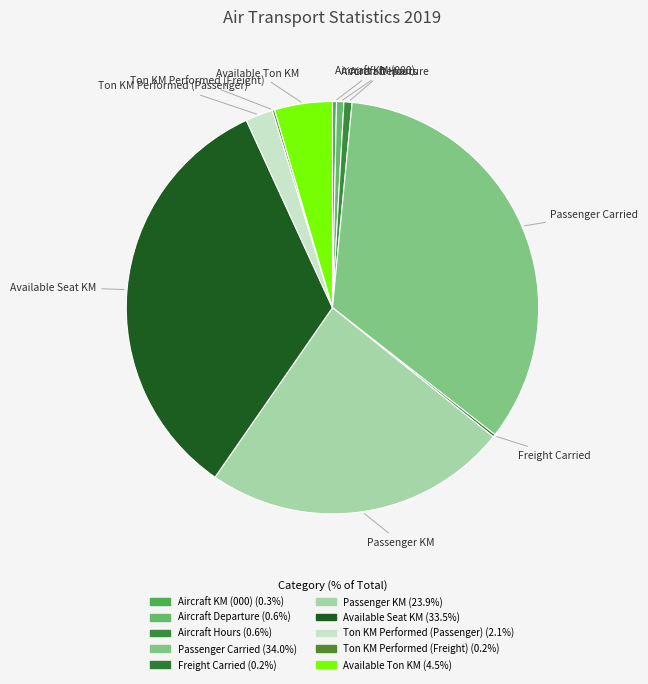

Approximately how many times larger is the value at Ton KM Performed (Passenger) compared to Aircraft Departure?

3.8